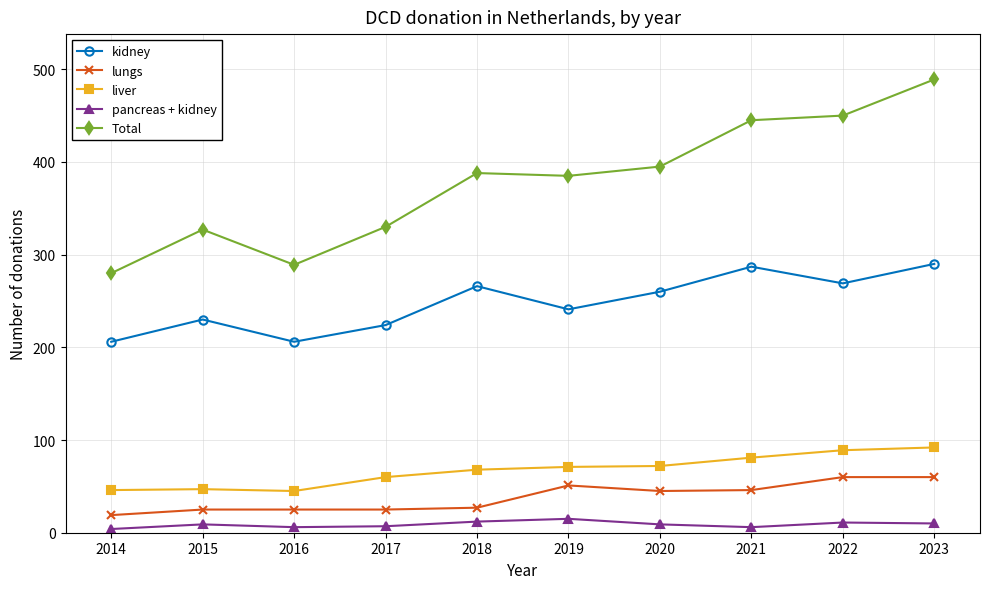

What is the difference between the maximum and second lowest values in the kidney series?

84